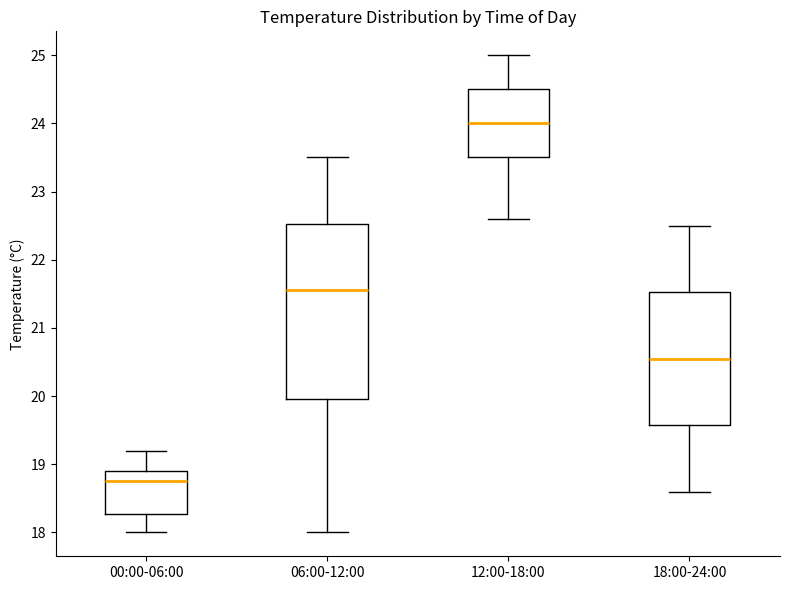

Reading left to right, read every box against the y-axis: the position of its median line, the range the box covers, and the ends of its whiskers. The values are not printed on the chart, so give them approximately, as read against the axis.

00:00-06:00: median 18.8, box 18.3 to 18.9, whiskers 18.0 to 19.2
06:00-12:00: median 21.6, box 20.0 to 22.5, whiskers 18.0 to 23.5
12:00-18:00: median 24.0, box 23.5 to 24.5, whiskers 22.6 to 25.0
18:00-24:00: median 20.6, box 19.6 to 21.5, whiskers 18.6 to 22.5